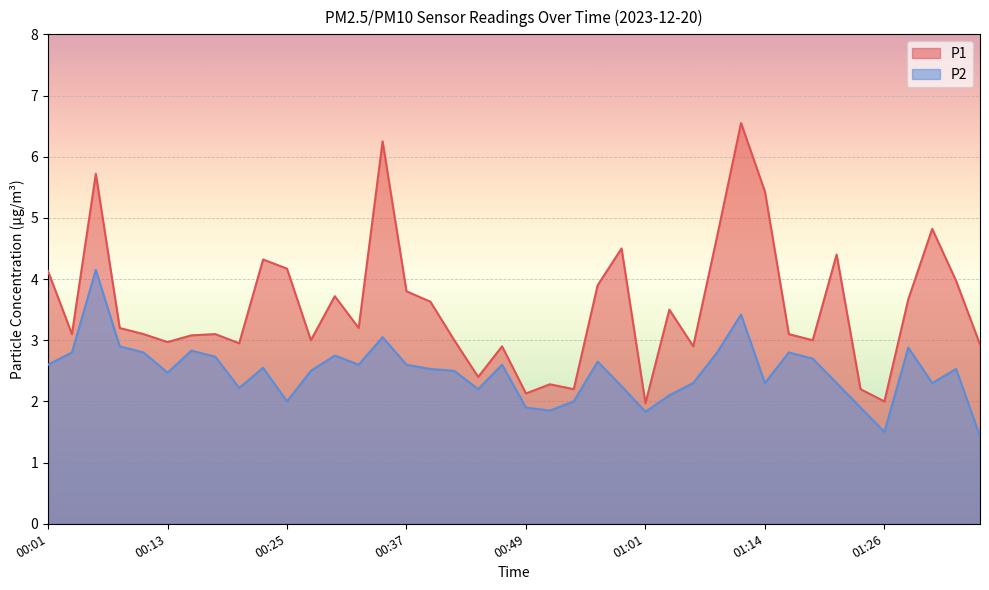

True or false: P2 and P1 cross at least once.

False